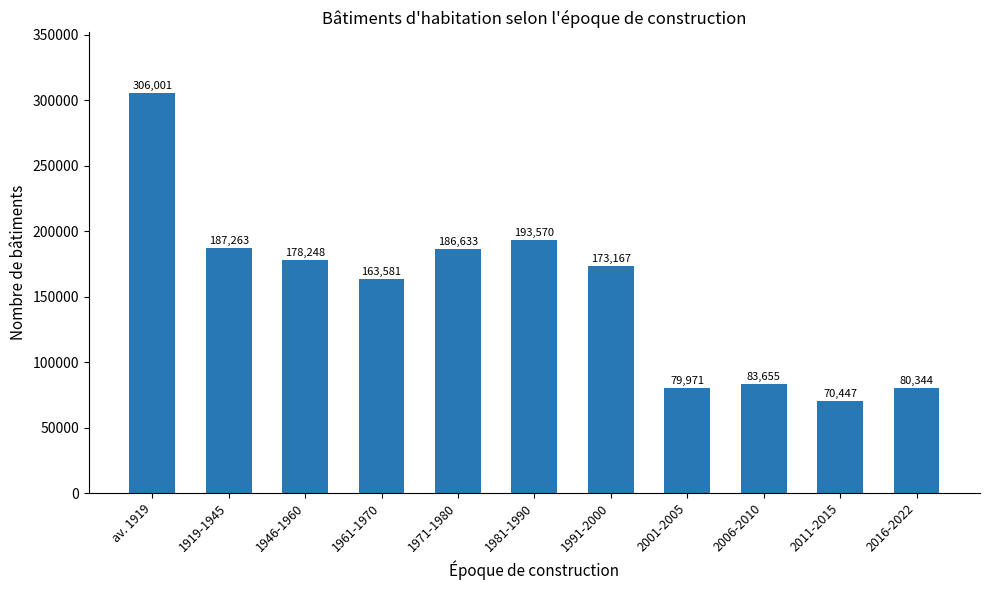

What is the value of the 10th bar from the left?

70447